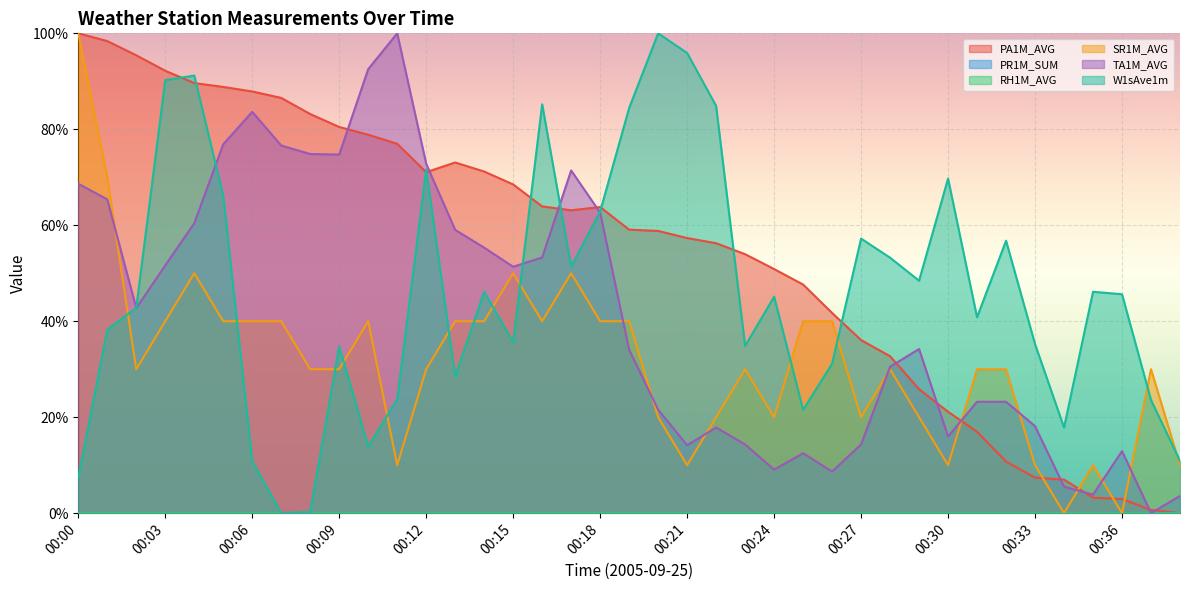

Which series changed the most between 00:03 and 00:16?

PA1M_AVG